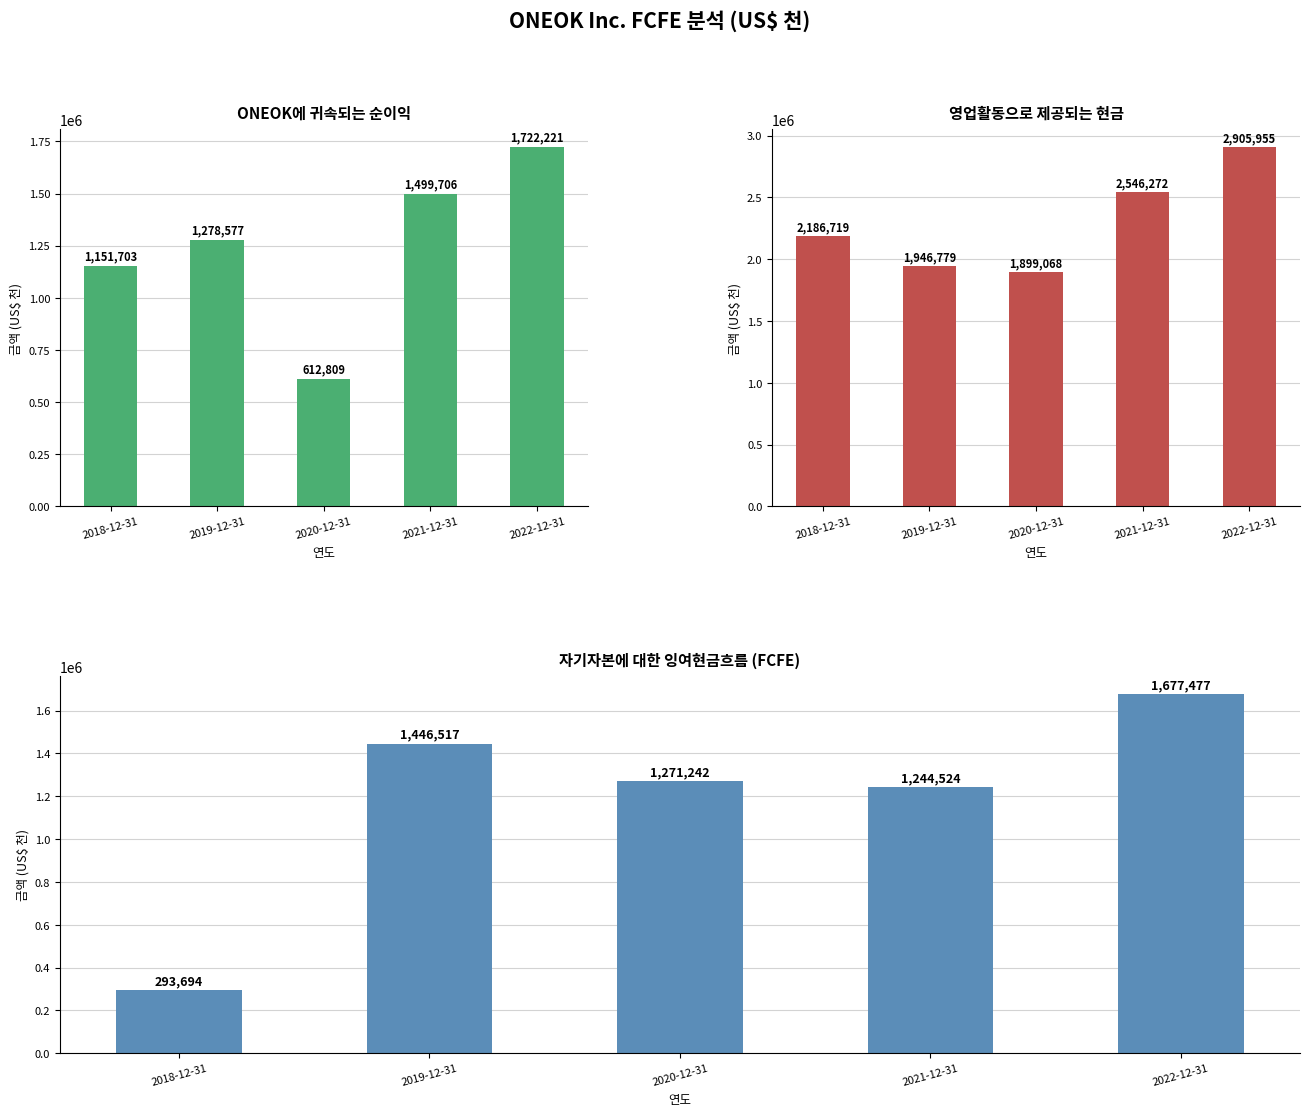

What is the sum of the ONEOK에 귀속되는 순이익 values at 2022-12-31 and 2018-12-31?

2873924